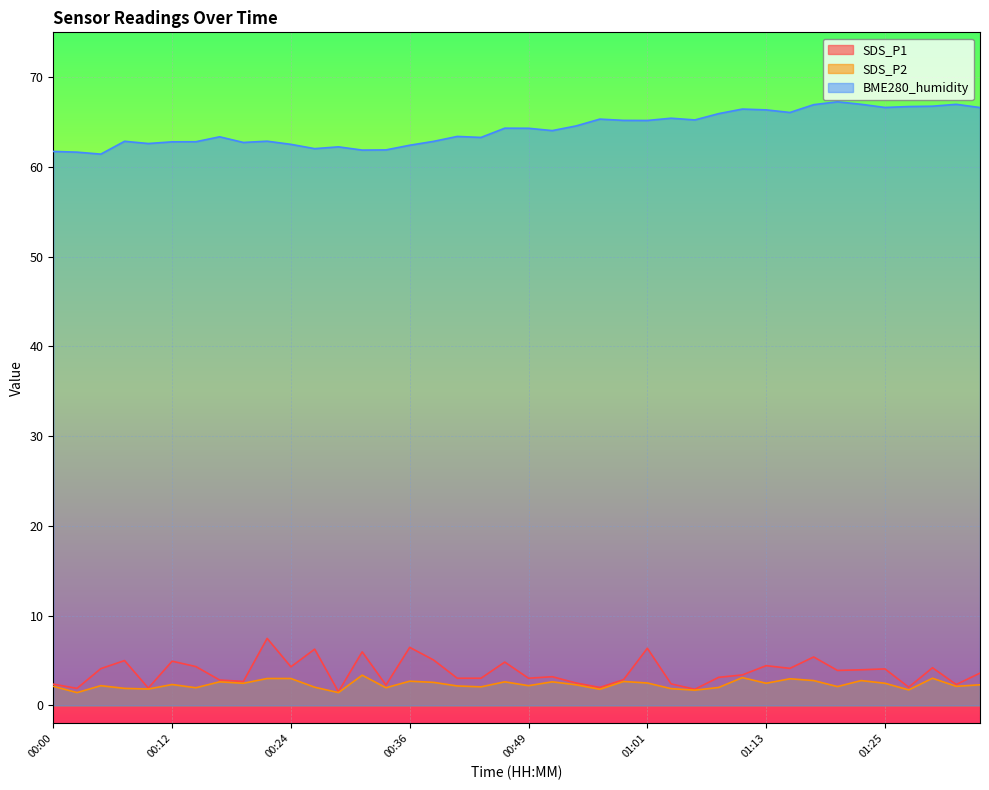

True or false: SDS_P2 and SDS_P1 cross at least once.

False